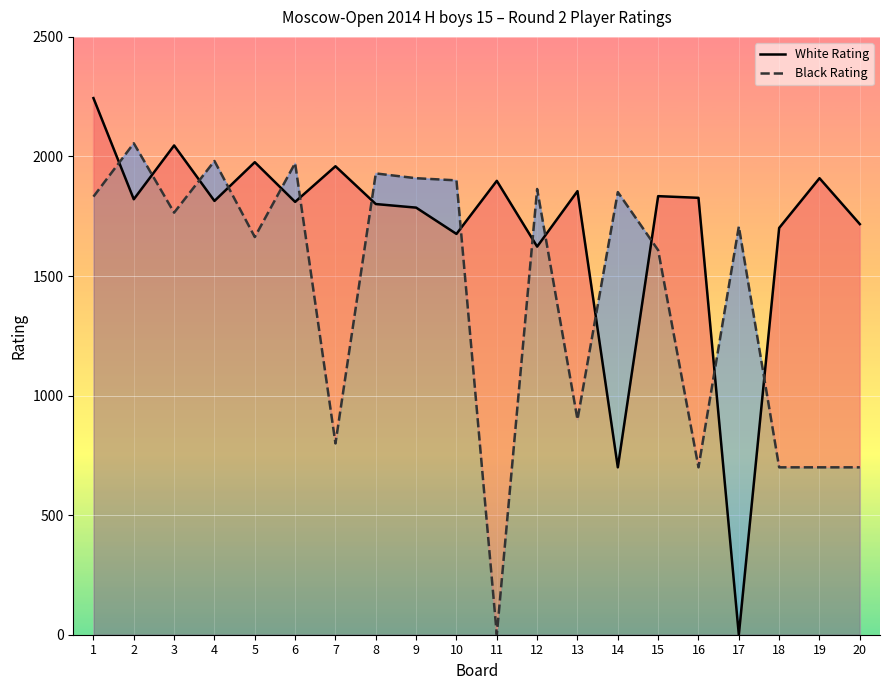

How many lines are shown in the chart?

2